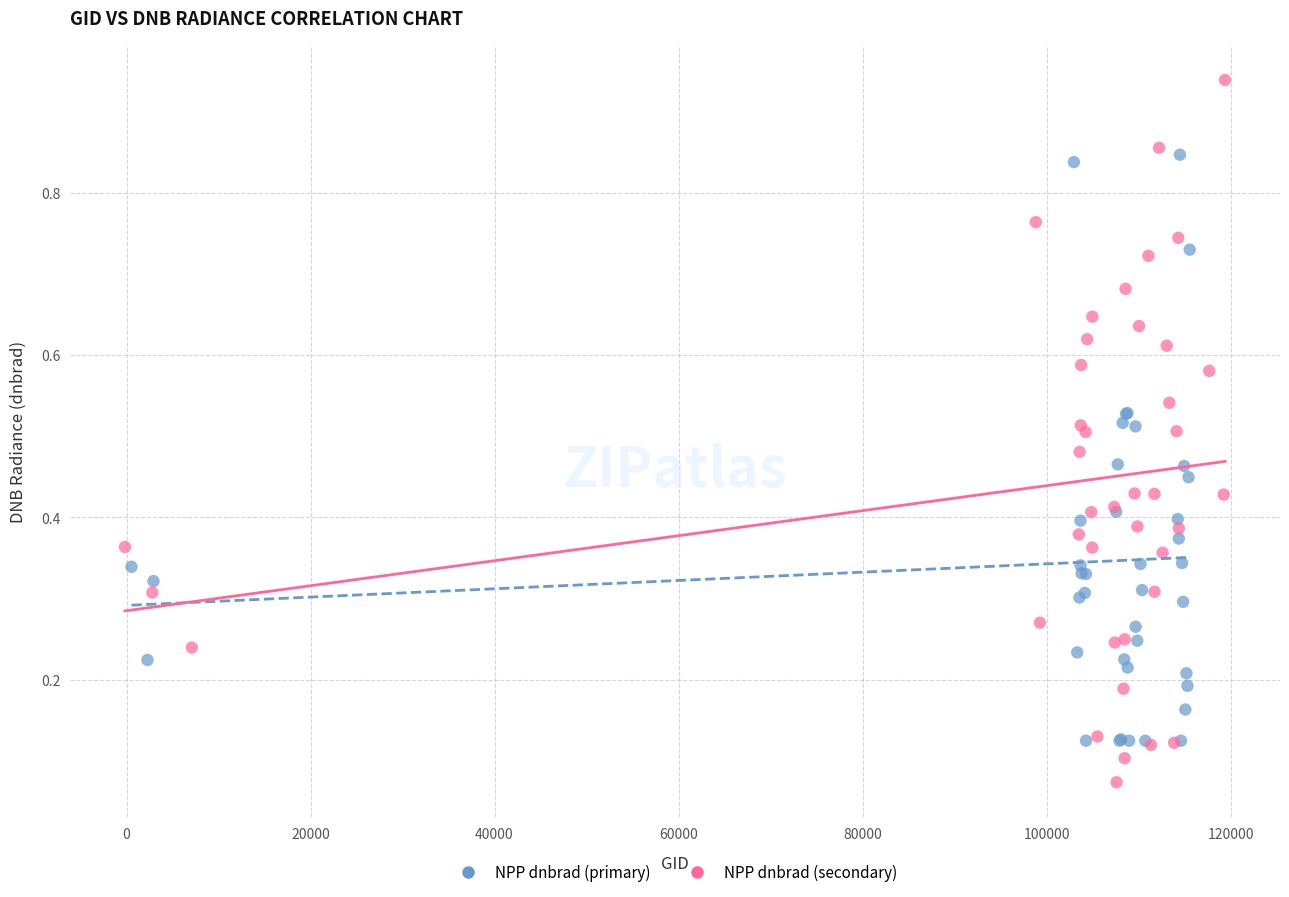

Which series reaches the minimum Y coordinate?

NPP dnbrad (secondary)